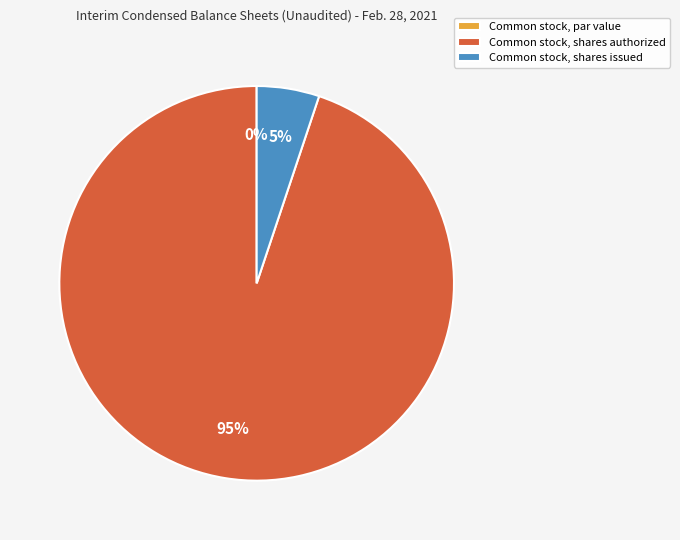

Does any single category account for the majority?

Yes